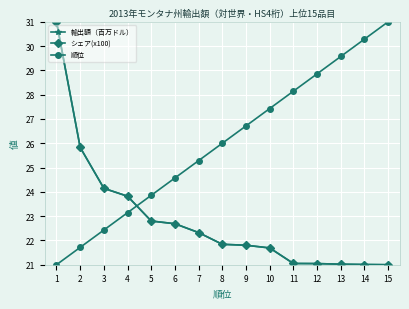

What is the difference between the maximum and second lowest values in the シェア(x100) series?

10.0